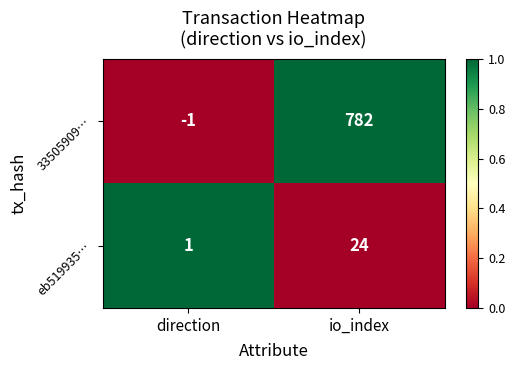

What is the difference between the 33505909… values at direction and io_index?

783